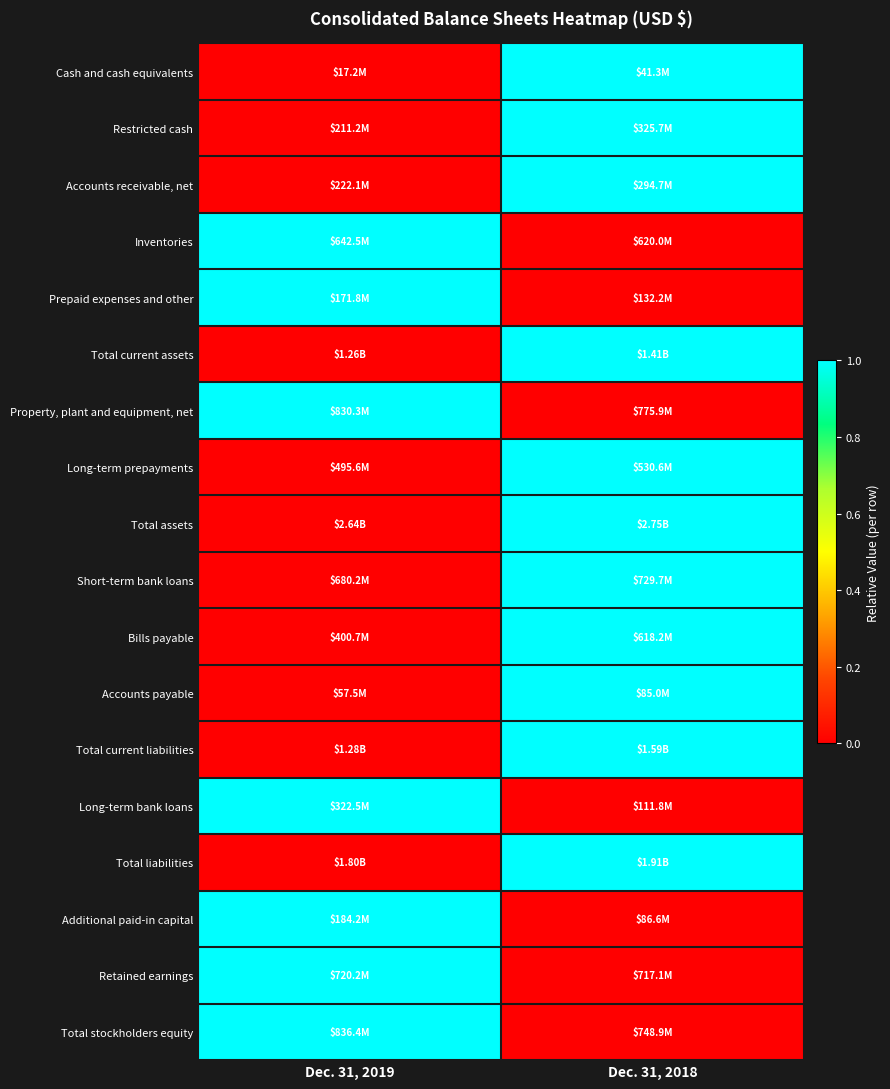

How many distinct data groups are displayed?

18